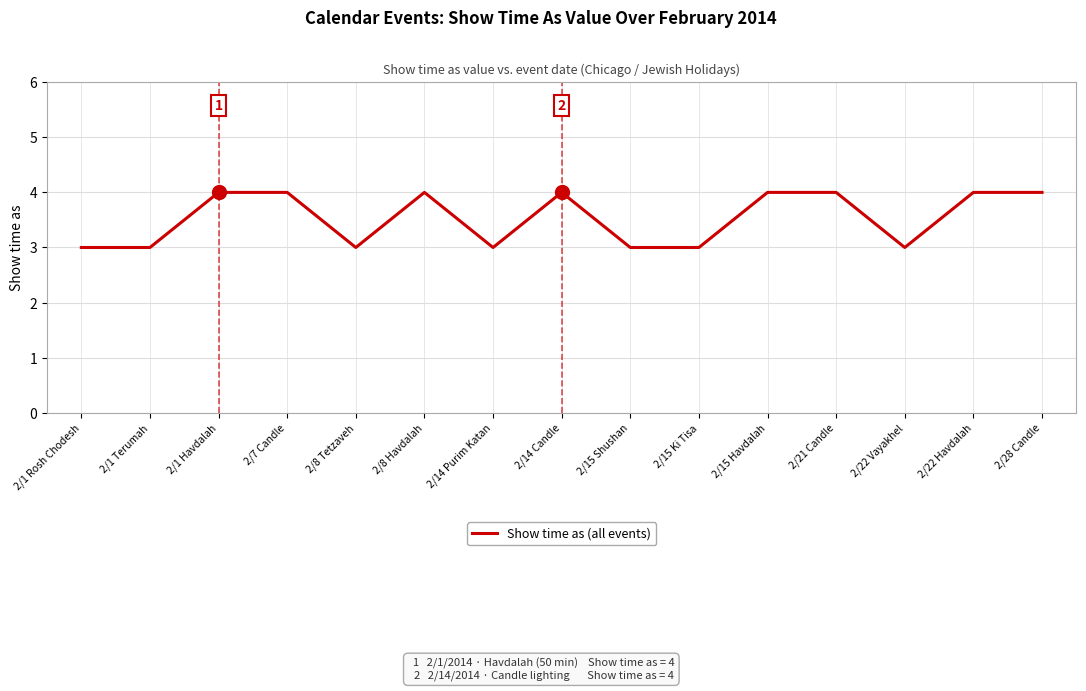

What is the maximum value shown in the chart?

4